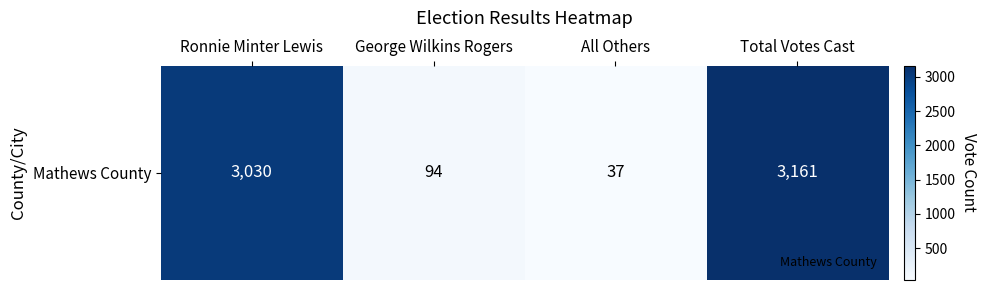

List the labels in order of value, smallest first.

All Others, George Wilkins Rogers, Ronnie Minter Lewis, Total Votes Cast